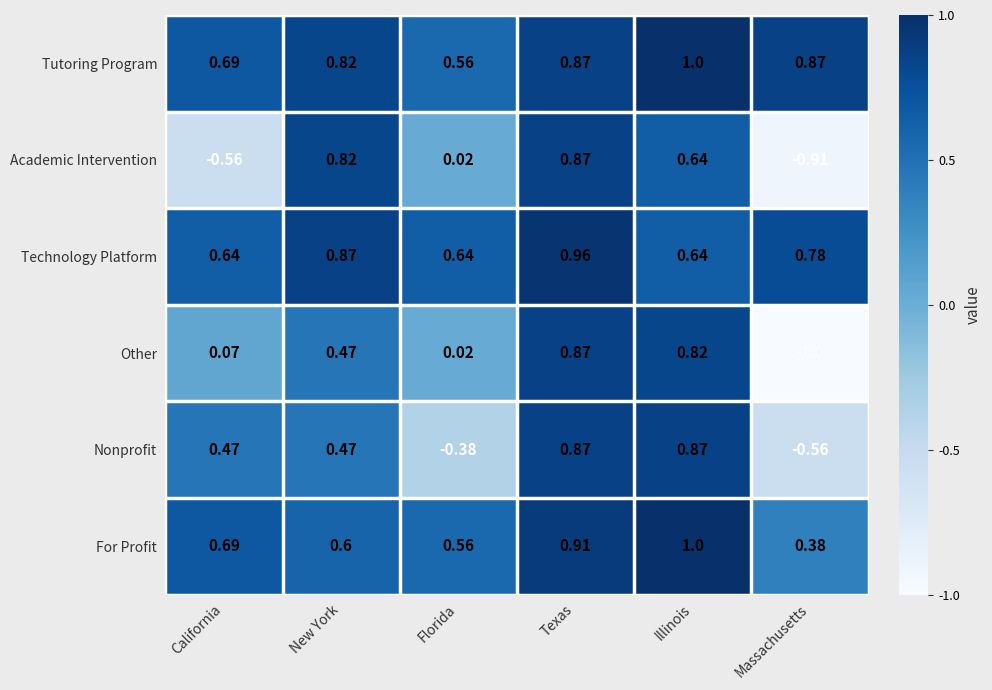

At which label does Other first exceed 0?

California